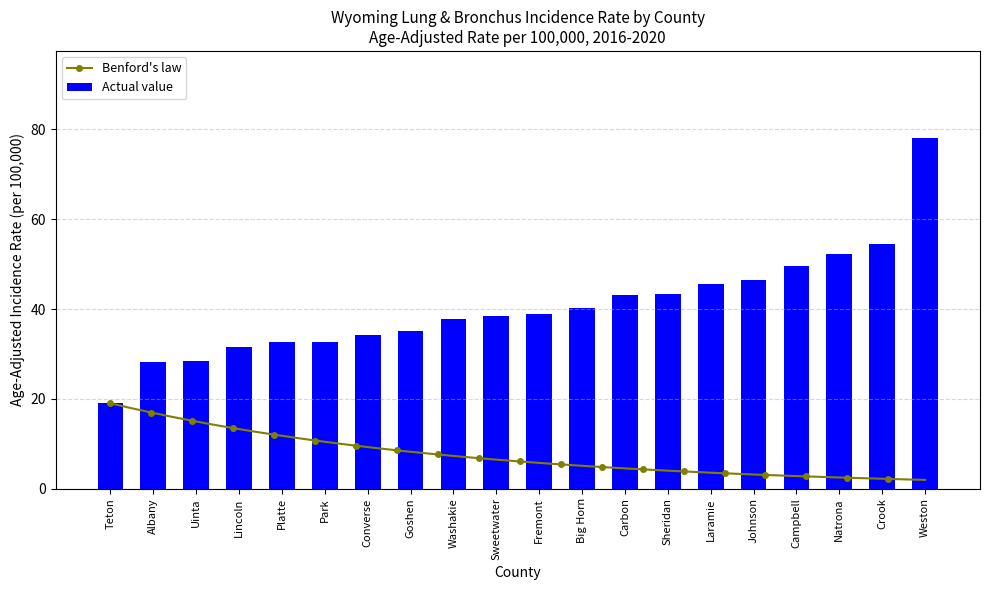

The value at Laramie is 45.5. True or false?

True